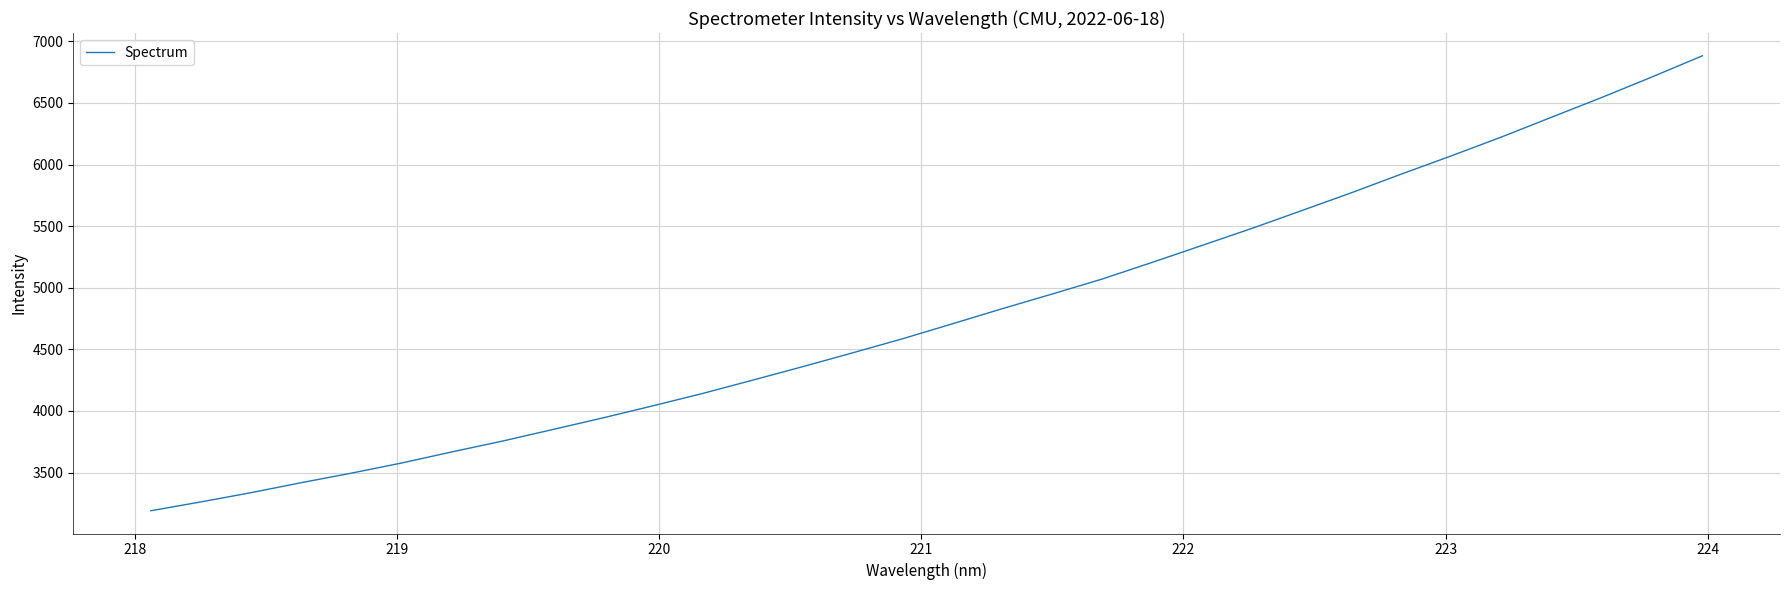

What is the greatest value displayed?

6882.6